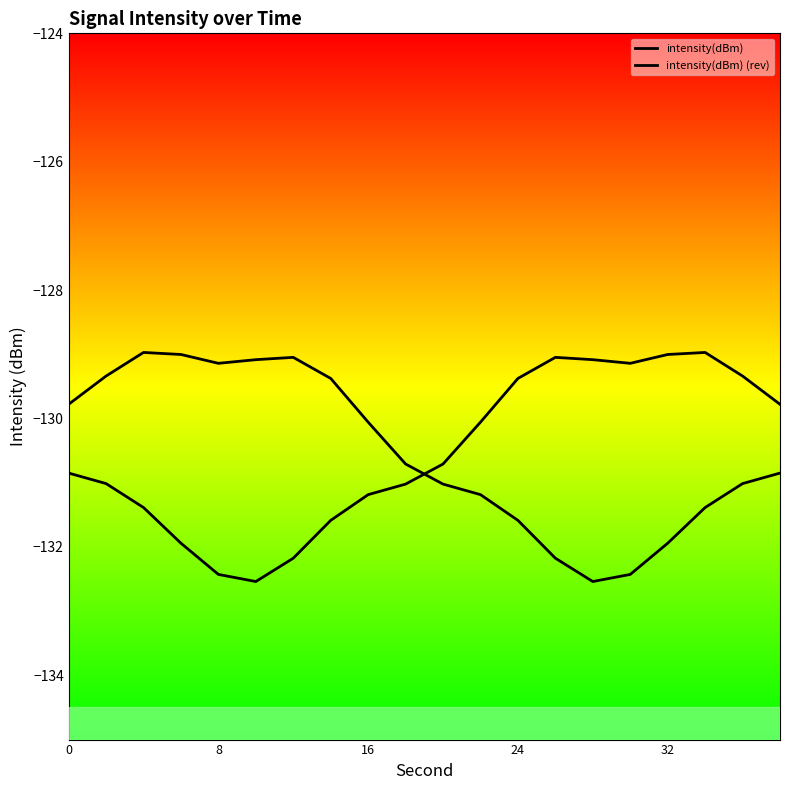

What is the lowest value of the intensity(dBm) series?

-132.5